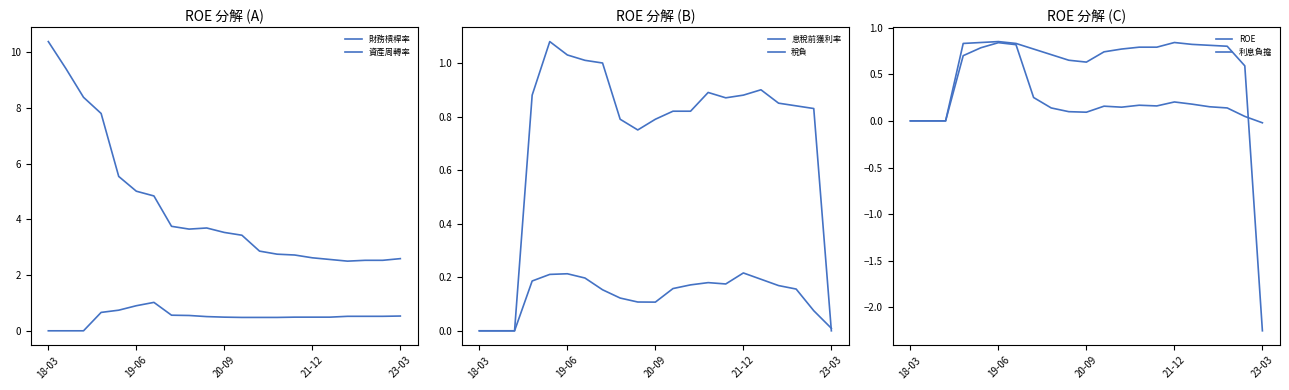

At which category does 息稅前獲利率 reach its first local valley?

20-09